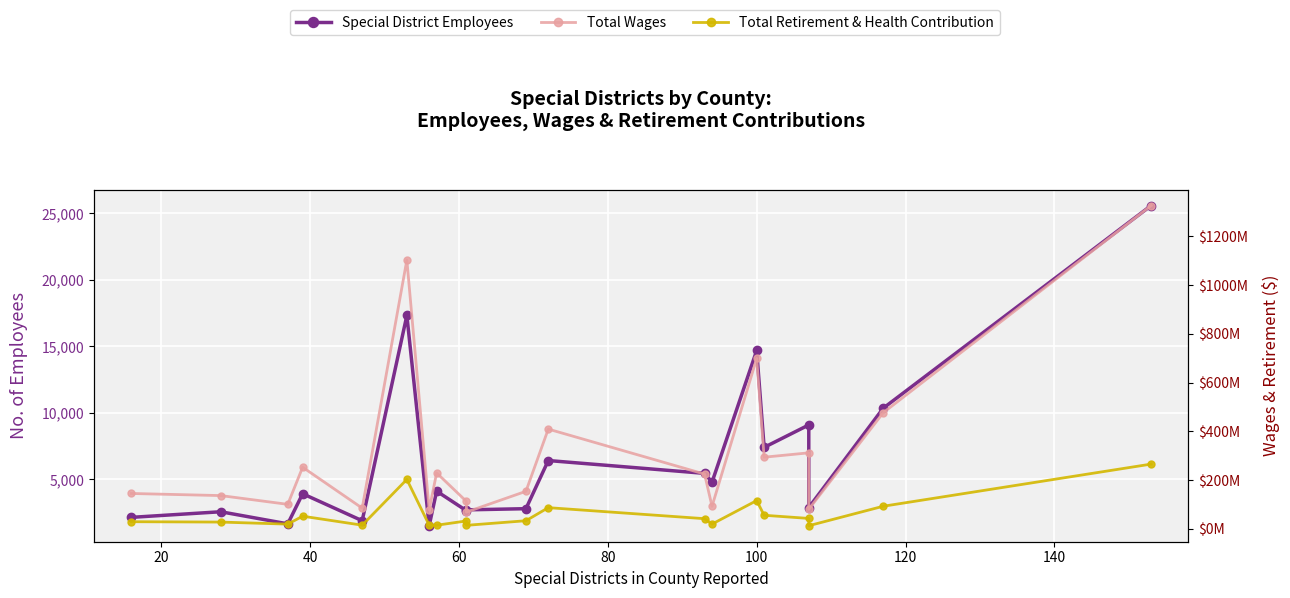

What is the difference between the maximum and minimum values in the Special District Employees series?

24086.0